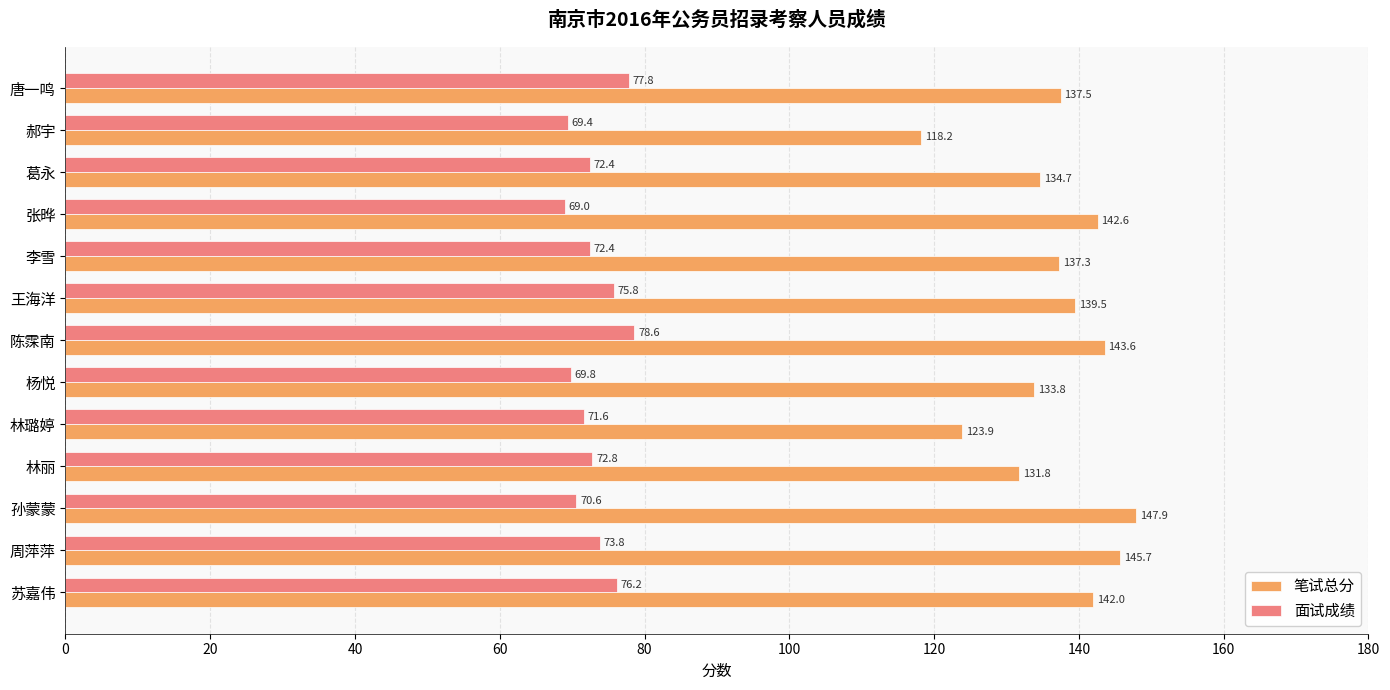

The 笔试总分 series shows 83.4 at 陈霂南. True or false?

False